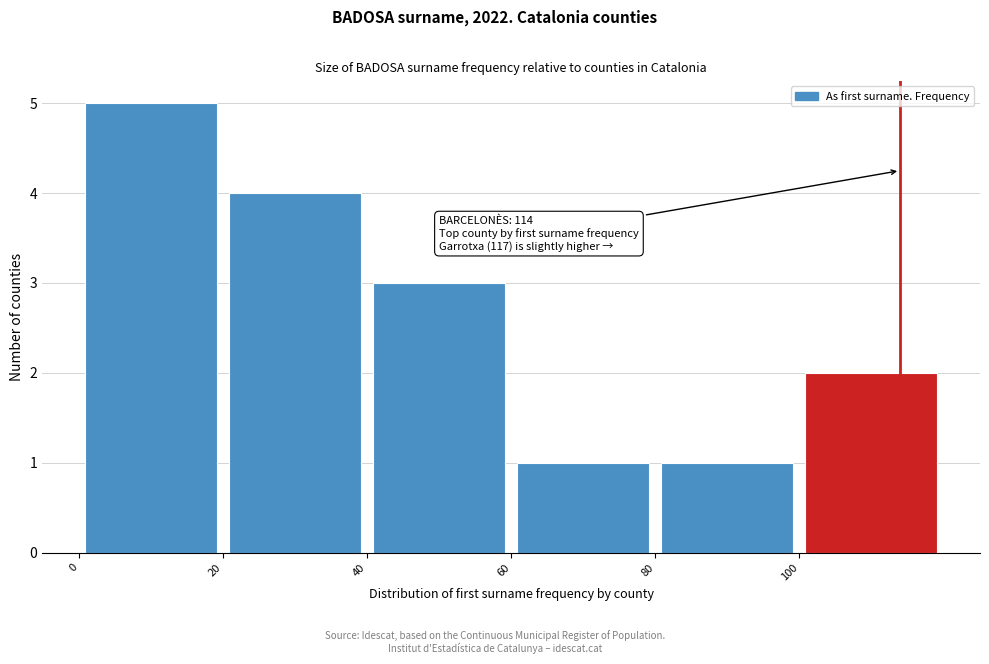

Over which range of the x-axis is the bar tallest?

0 to 20